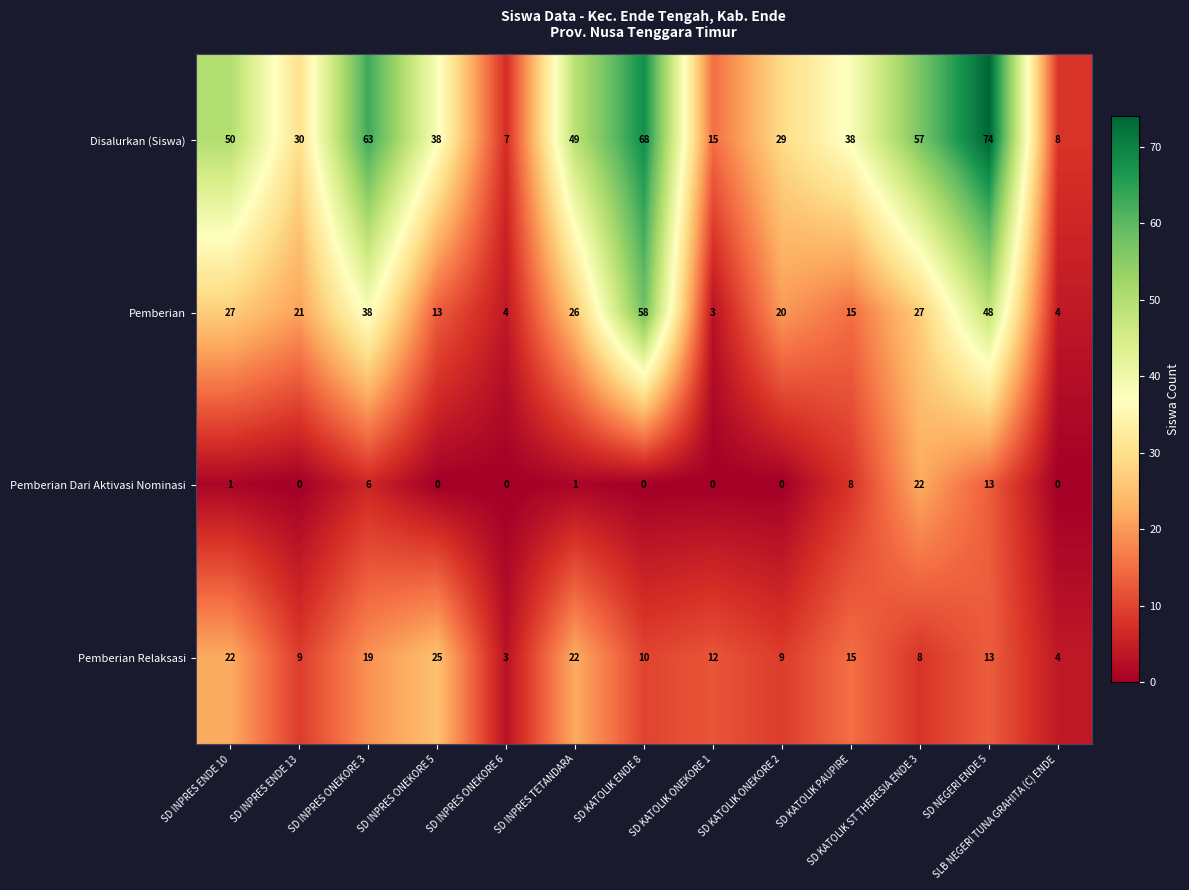

How many distinct data groups are displayed?

4